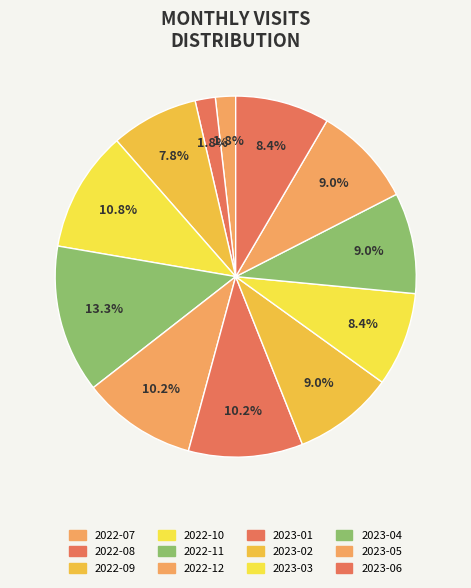

How many slices are in this pie chart?

12